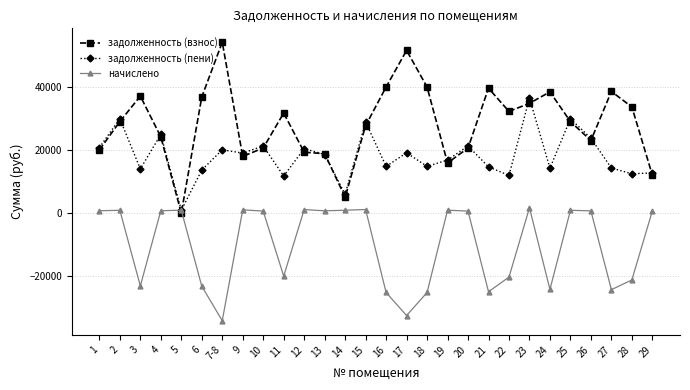

Is the value of задолженность (взнос) at 18 greater than the value of задолженность (пени) at 29?

Yes